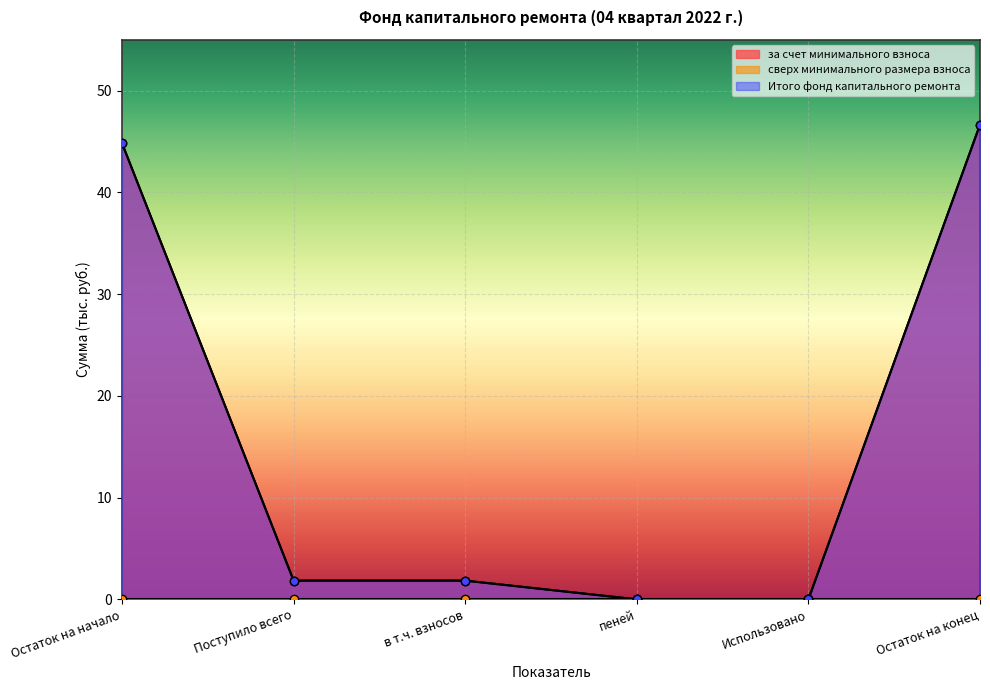

True or false: Итого фонд капитального ремонта and за счет минимального взноса cross at least once.

False